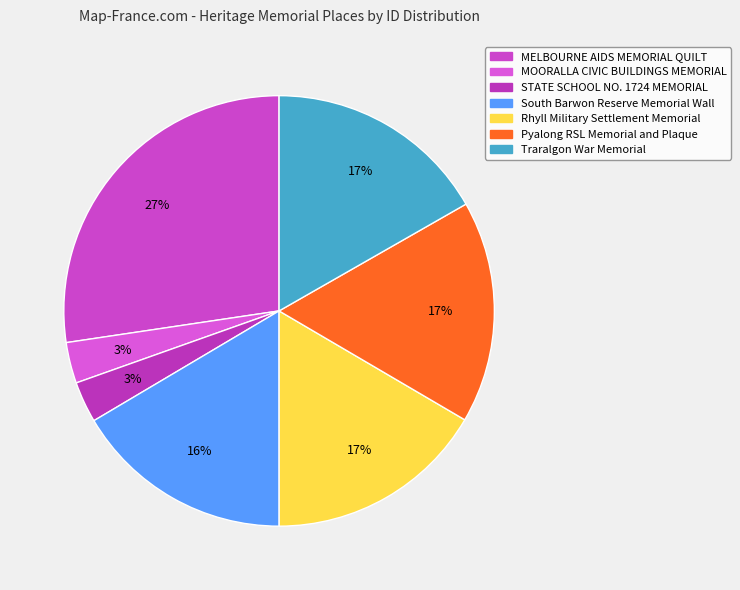

What portion of the pie excludes South Barwon Reserve Memorial Wall?

83.5%